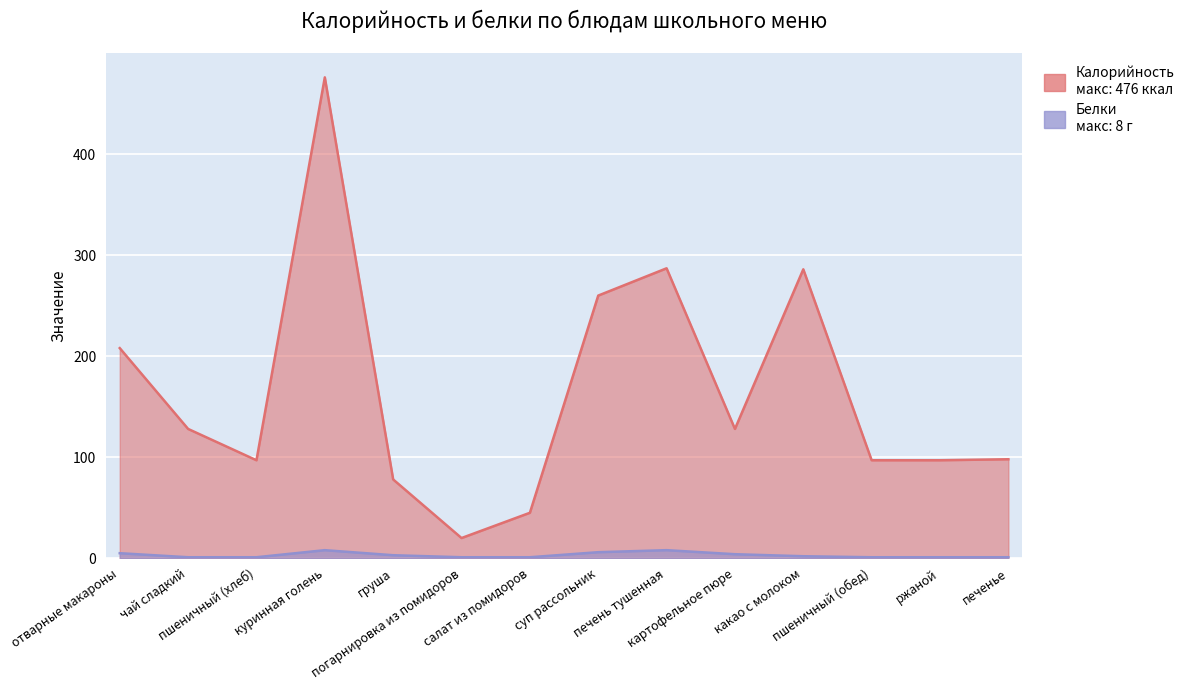

At which category is the sum across all series the highest?

куринная голень